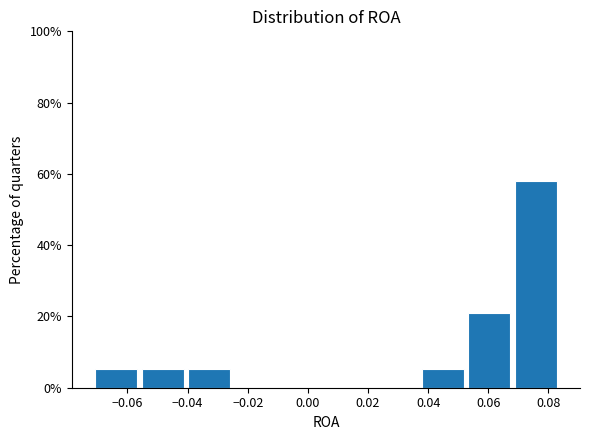

Reading left to right, list every bar in this chart as the range it spans on the x-axis followed by its height. Neither the bar edges nor the heights are printed on the chart, so give them approximately, as read against the axes.

-0.072 to -0.056: 6
-0.056 to -0.040: 6
-0.040 to -0.026: 6
-0.026 to -0.010: 0
-0.010 to 0.006: 0
0.006 to 0.022: 0
0.022 to 0.038: 0
0.038 to 0.052: 6
0.052 to 0.068: 22
0.068 to 0.084: 58